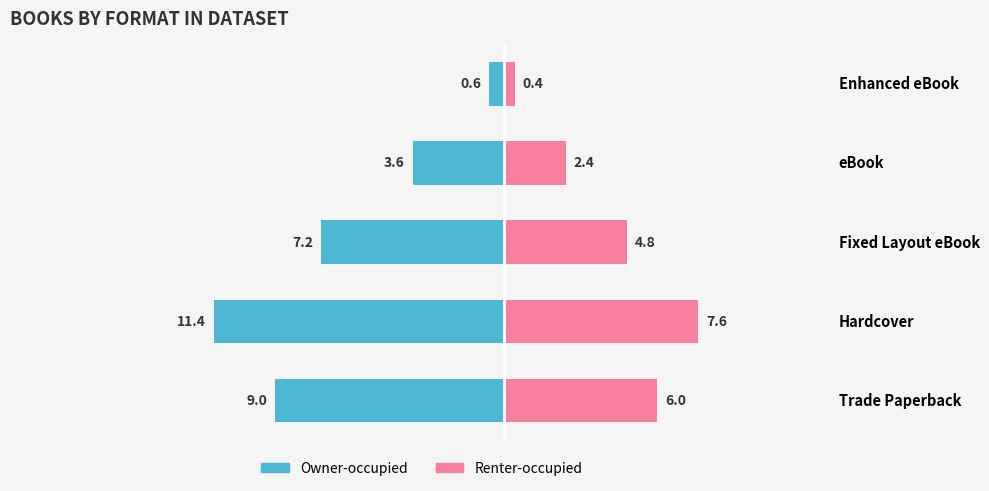

Between Trade Paperback and eBook, which series saw the biggest shift?

Owner-occupied